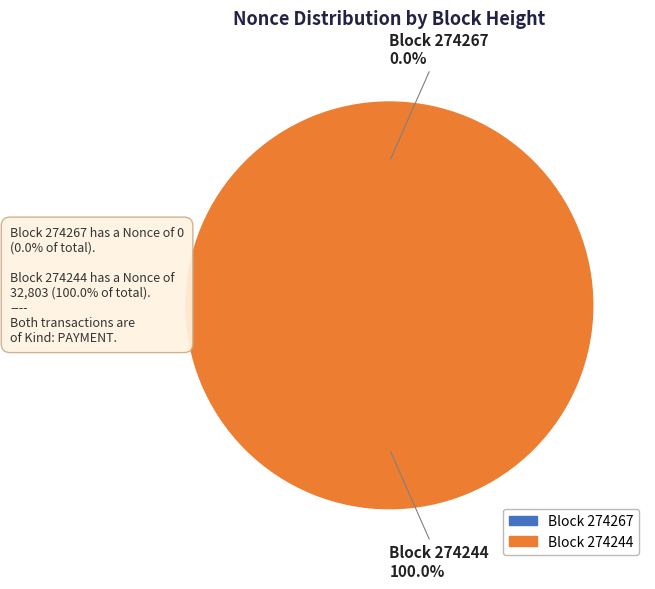

Does any single category account for the majority?

Yes